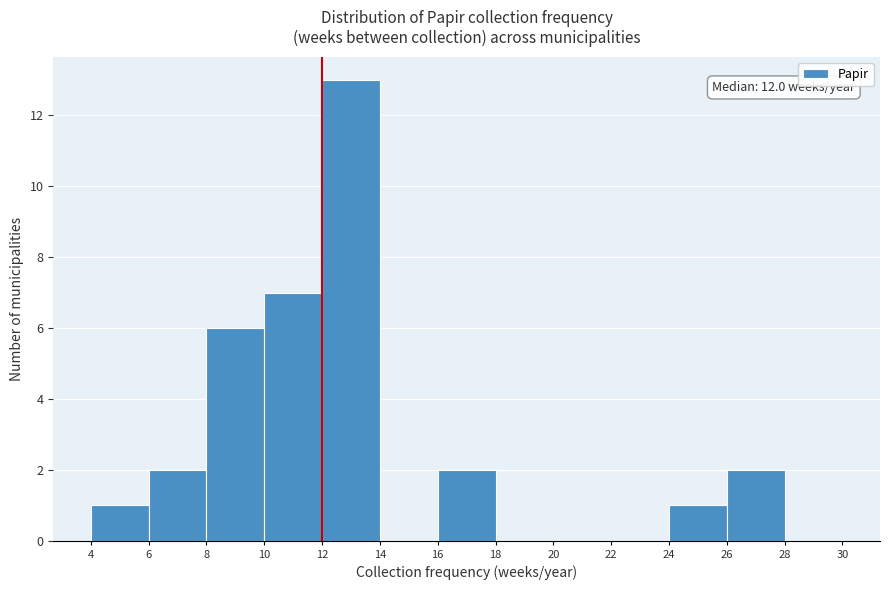

Over which range of the x-axis is the bar tallest?

12 to 14